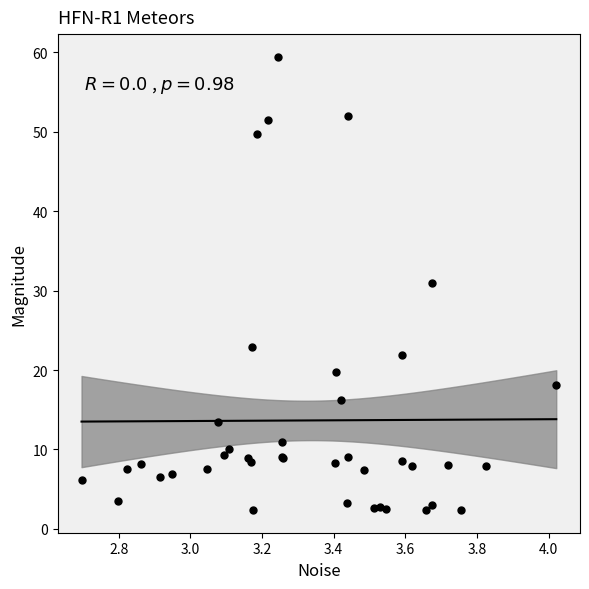

What Y value in the scatter plot is closest to 30?

31.0